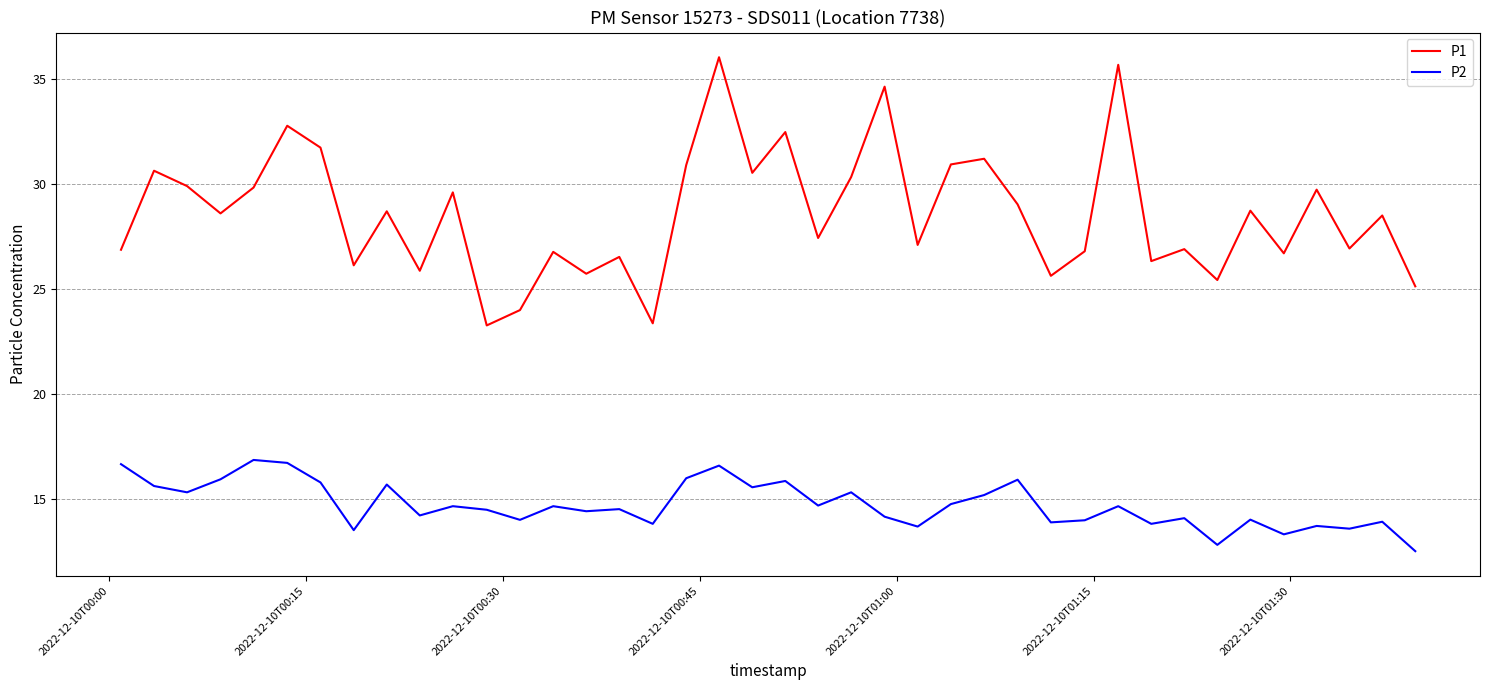

Which series has the widest spread of values?

P1